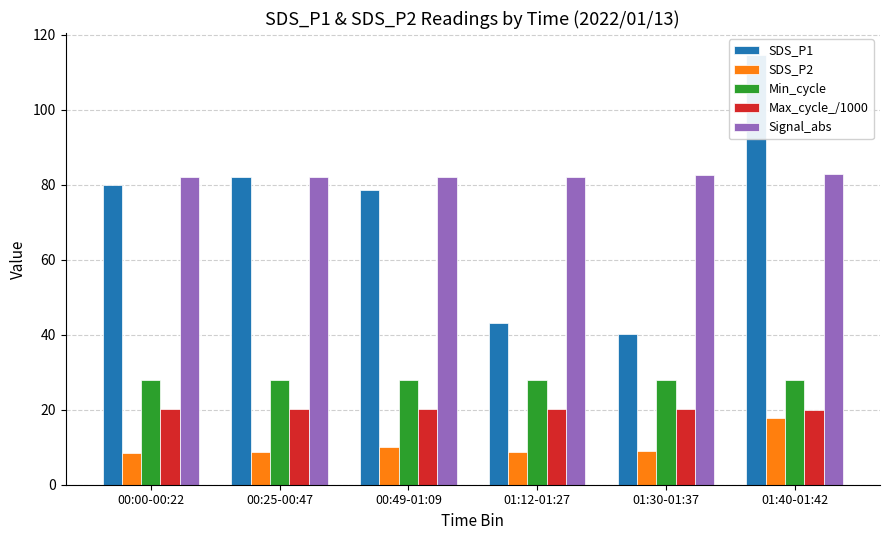

What is the label of the 1st bar from the left?

00:00-00:22